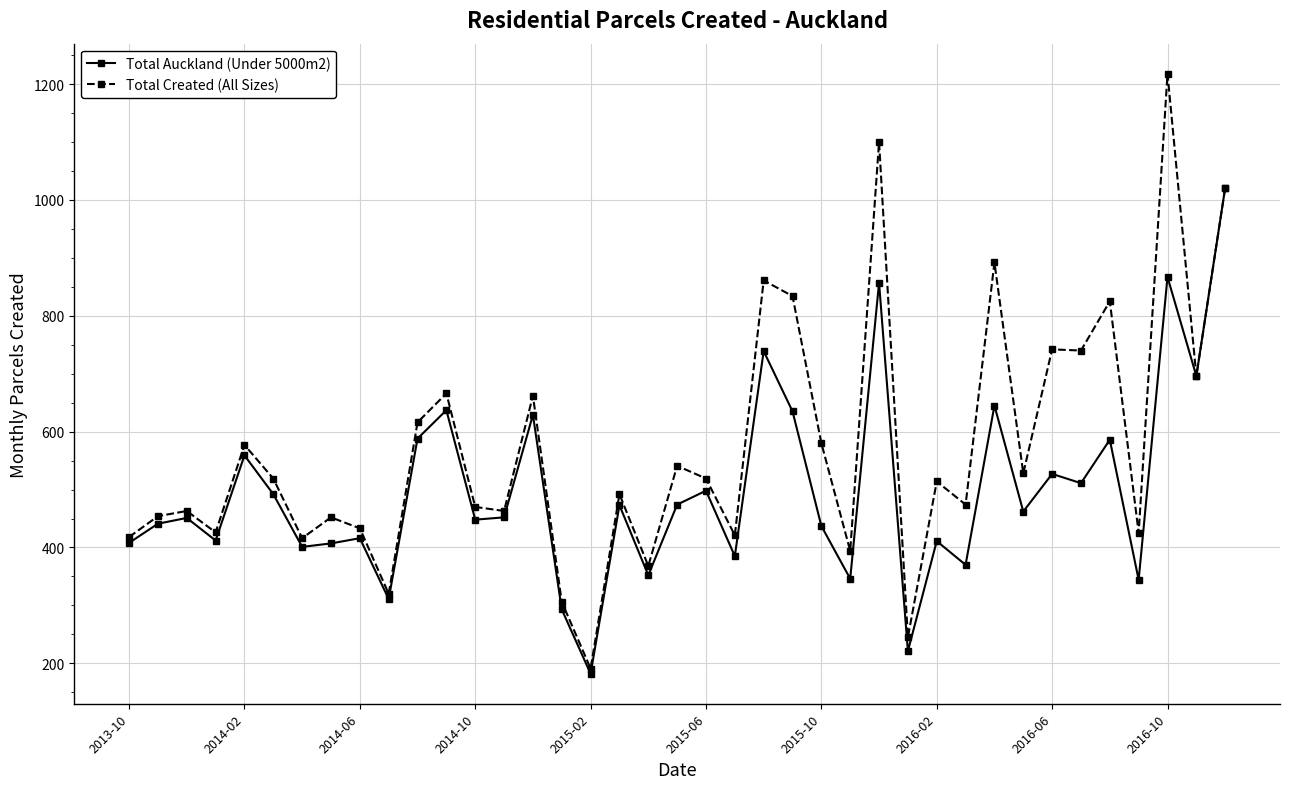

Which series has the widest spread of values?

Total Created (All Sizes)